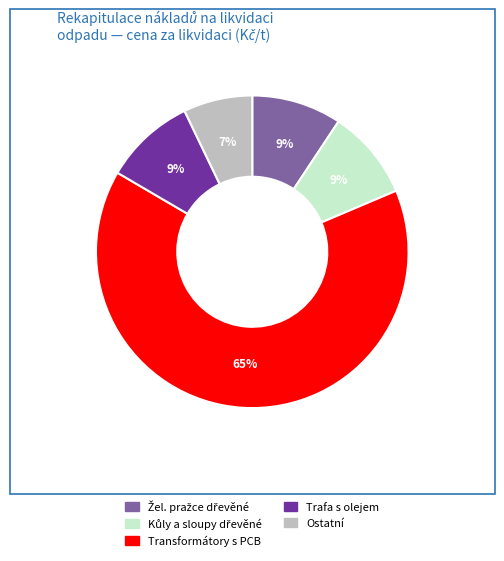

Is there any slice that represents more than half of the pie?

Yes